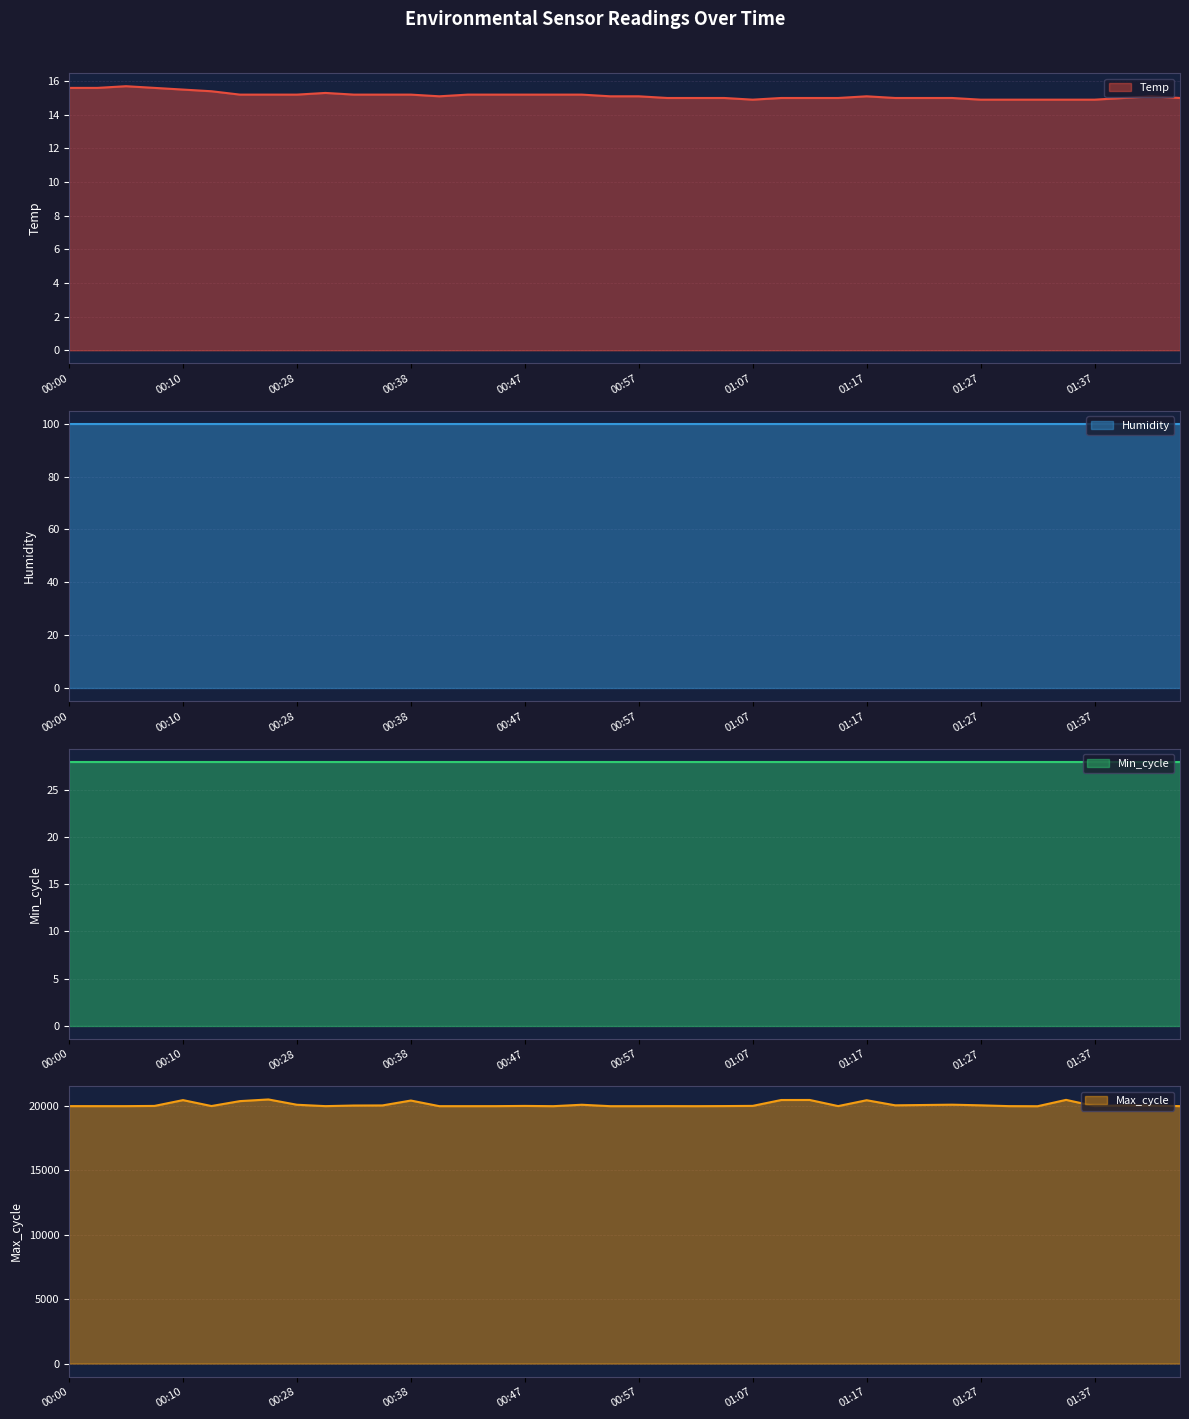

Is it true that Temp equals 14.9 at 01:07?

True